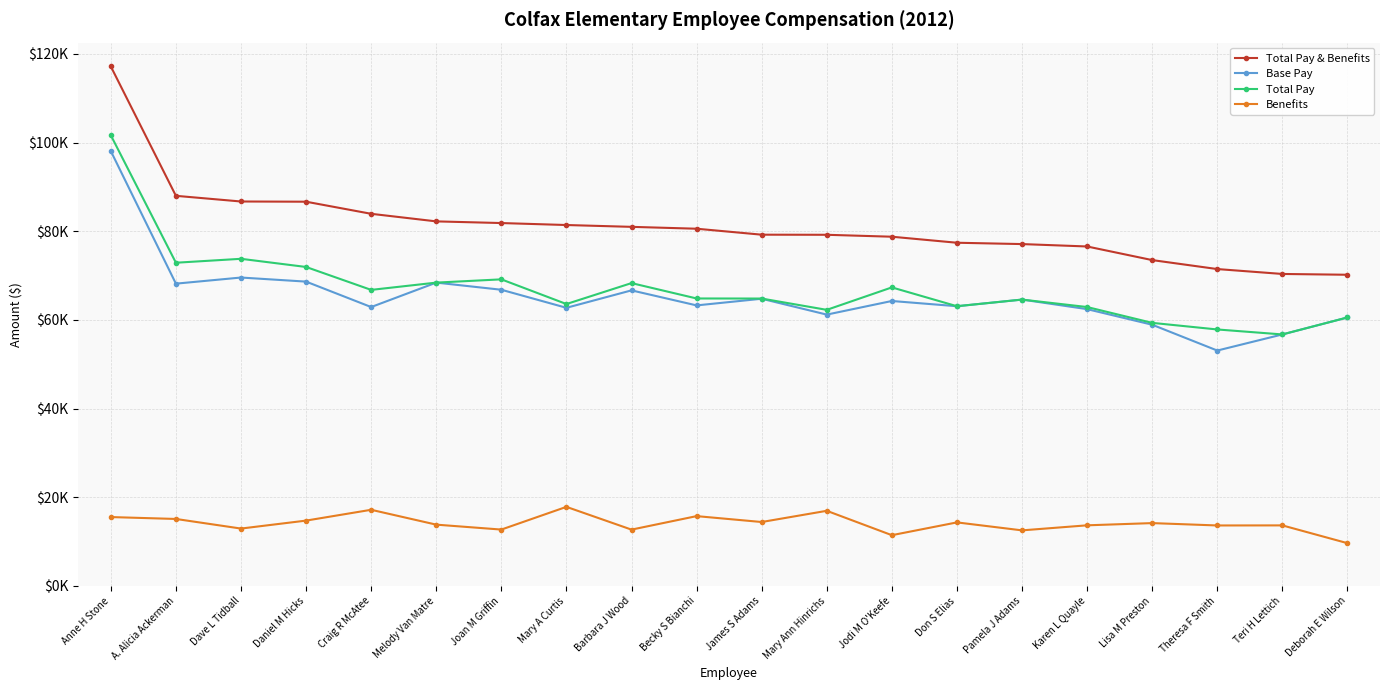

Reading right to left, list all the values displayed in this chart.

Total Pay & Benefits: 70188.8	70368.2	71473.6	73497.3	76568.1	77110.1	77410.6	78771.0	79206.2	79229.0	80574.5	80997.1	81409.1	81853.9	82230.8	83939.8	86669.7	86716.3	87997.4	117182.1
Base Pay: 60555.5	56723.9	53089.2	58915.6	62431.3	64588.0	63091.1	64269.9	61198.6	64776.6	63275.3	66666.8	62733.4	66805.6	68417.0	62903.2	68641.0	69562.6	68181.3	98088.5
Total Pay: 60555.5	56723.9	57845.9	59336.1	62906.8	64588.0	63091.1	67335.5	62271.2	64822.2	64838.5	68306.9	63583.4	69152.2	68417.0	66773.7	71944.0	73787.1	72901.4	101658.2
Benefits: 9633.3	13644.3	13627.7	14161.1	13661.4	12522.1	14319.6	11435.5	16935.0	14406.8	15736.0	12690.2	17825.7	12701.6	13813.7	17166.0	14725.7	12929.2	15096.0	15523.8